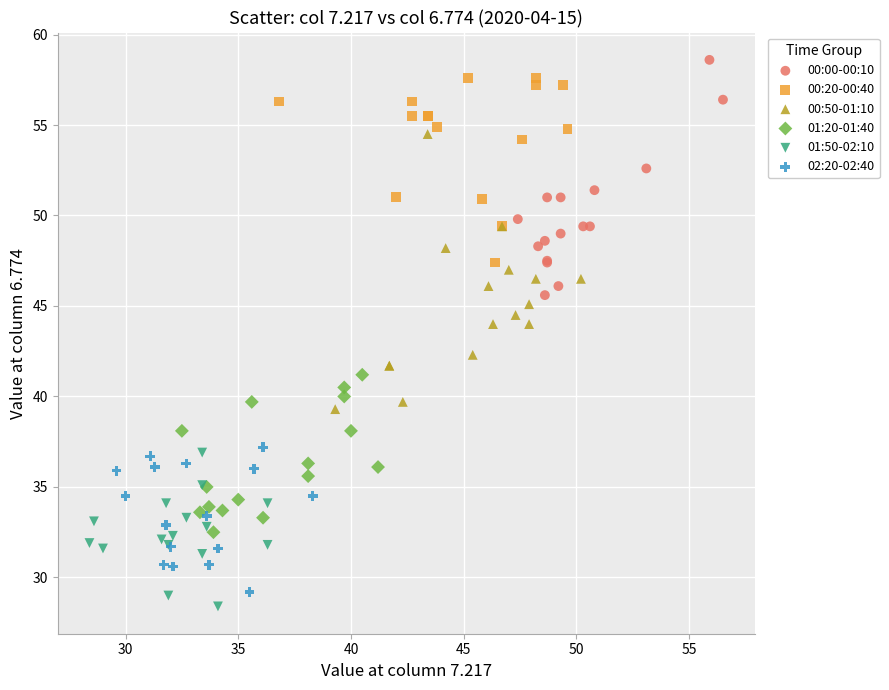

Which series has the largest Y range (max minus min)?

00:50-01:10